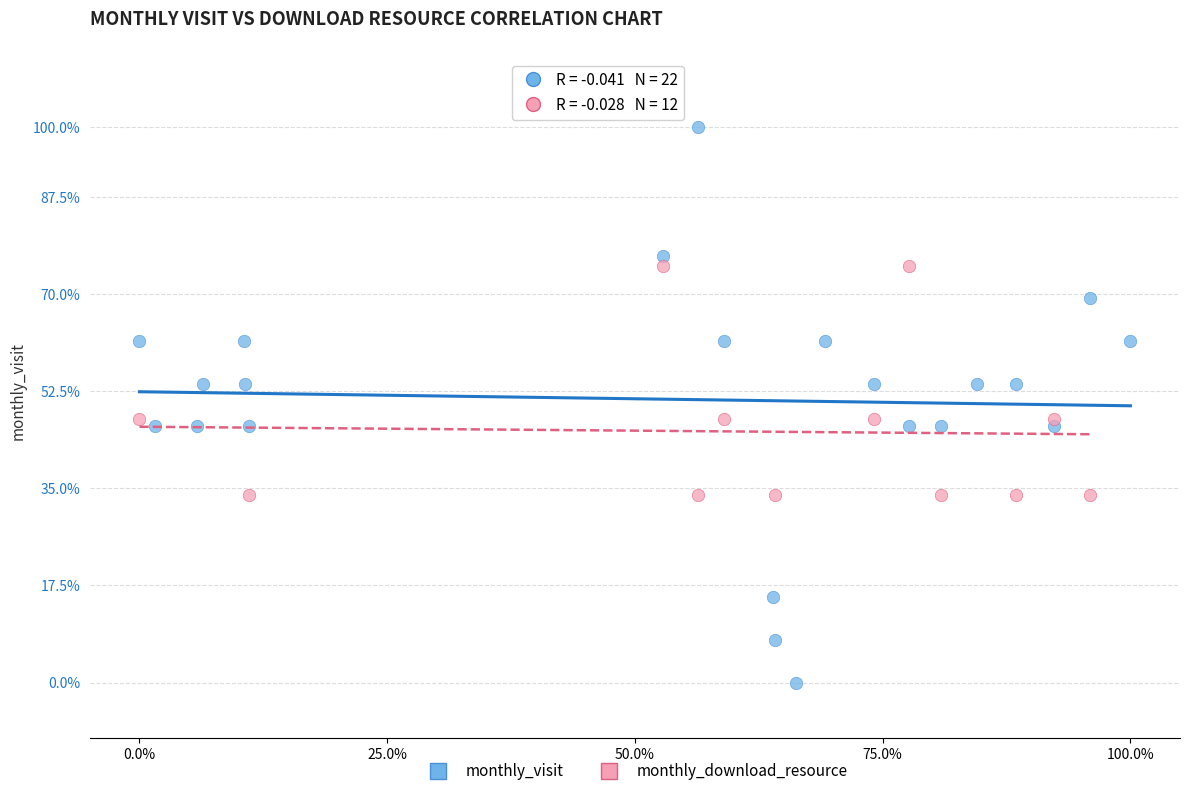

Which series contains the highest Y value?

monthly_visit